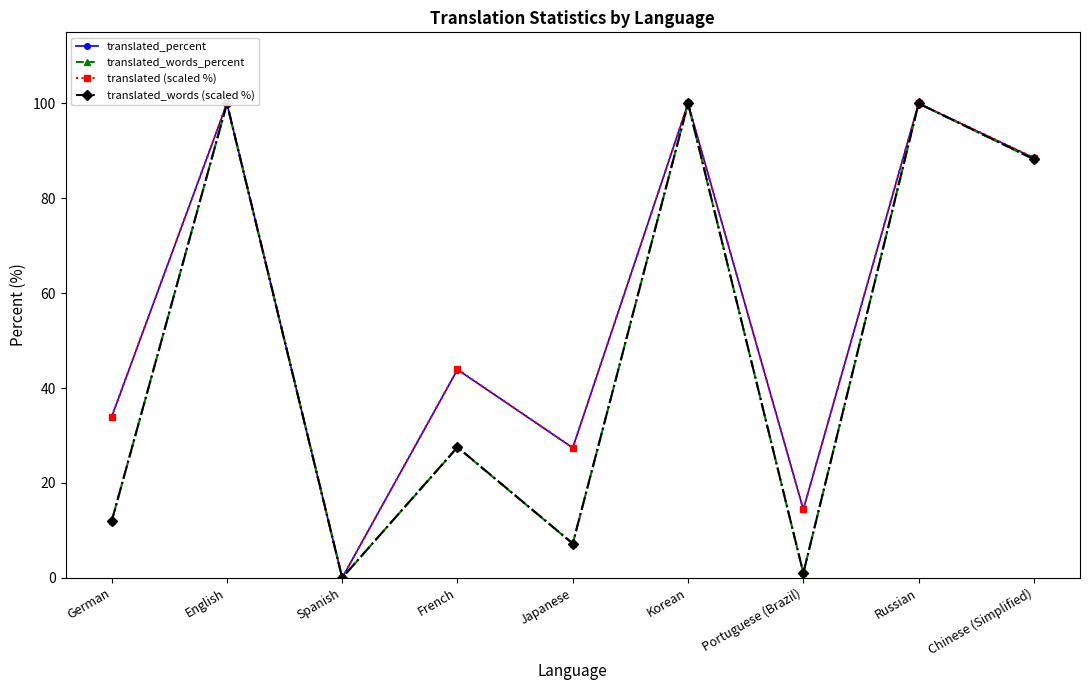

How many interior local valleys does the translated_words_percent series have?

3